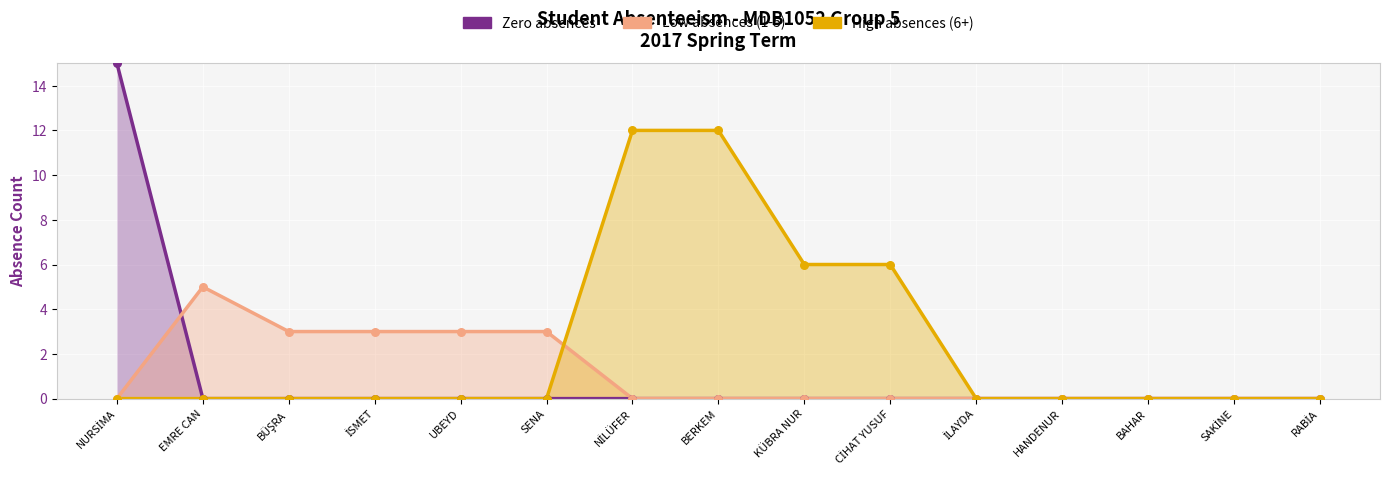

What are all the series names shown in the legend?

Zero absences, Low absences (1-5), High absences (6+)